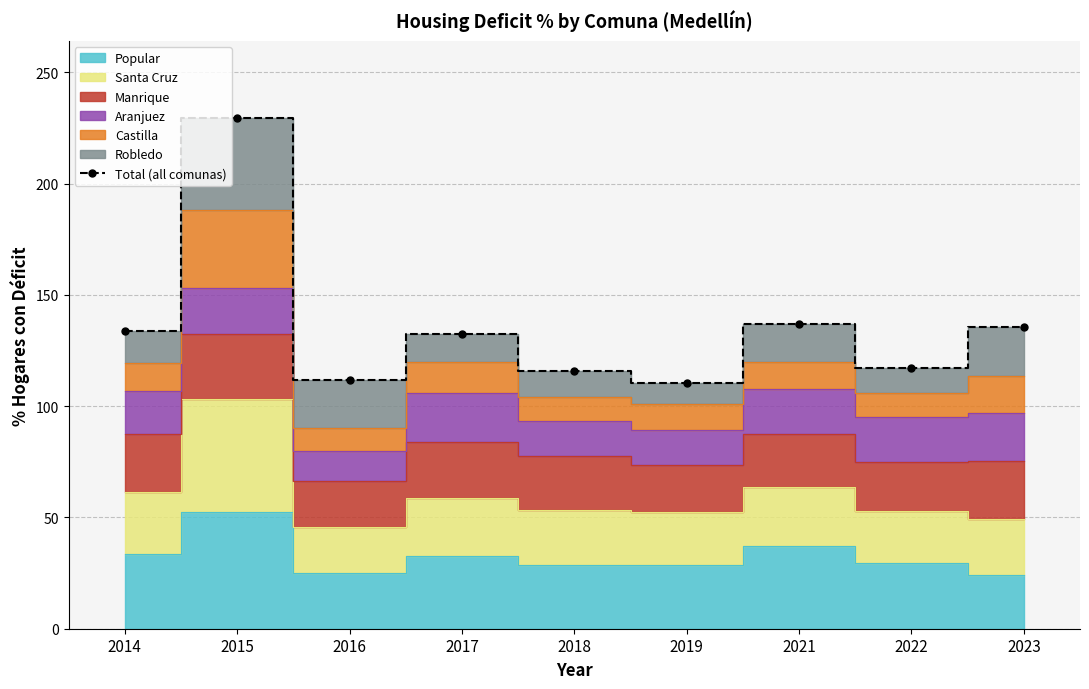

How many data points are above 132?

5